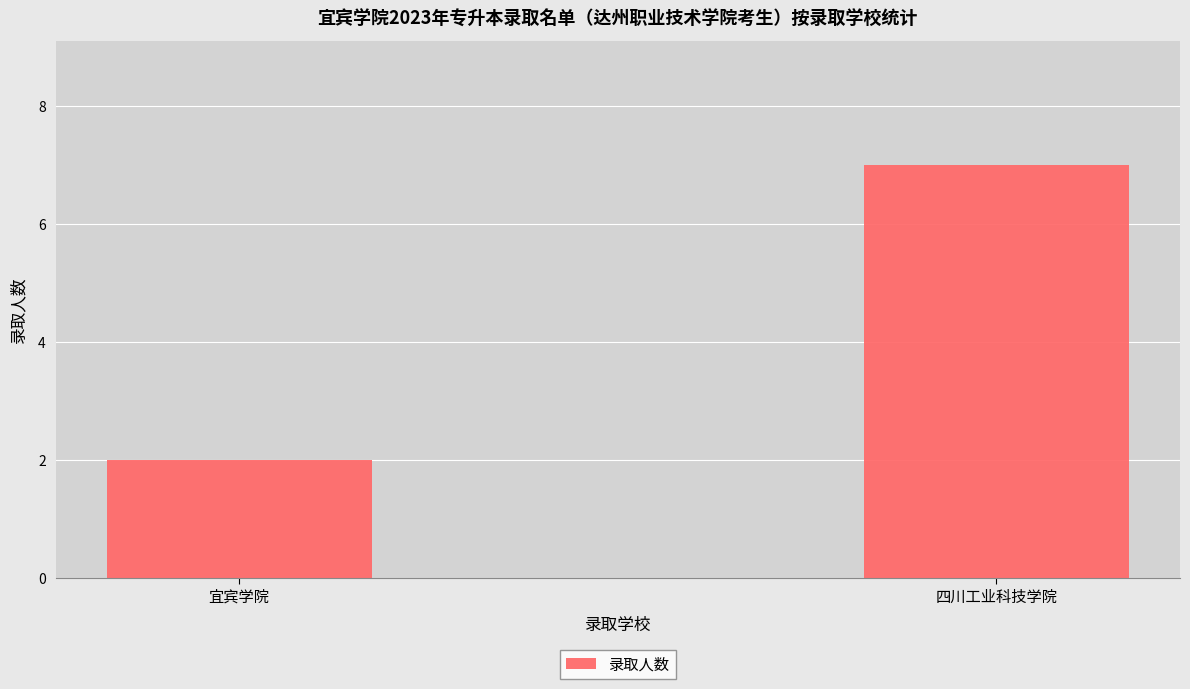

True or false: the data shows 7 at 四川工业科技学院.

True